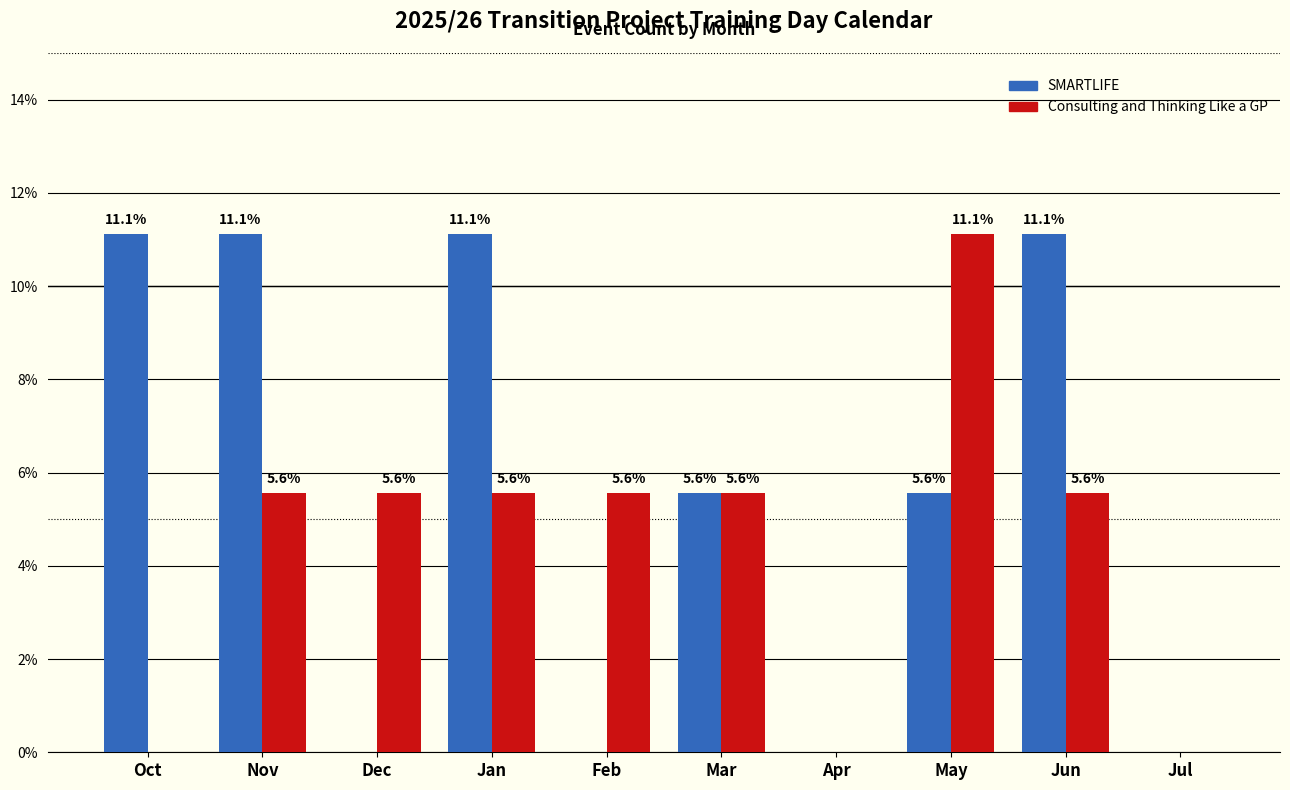

Reading left to right, list all the values displayed in this chart.

SMARTLIFE: Oct=11.1	Nov=11.1	Dec=0.0	Jan=11.1	Feb=0.0	Mar=5.6	Apr=0.0	May=5.6	Jun=11.1	Jul=0.0
Consulting and Thinking Like a GP: Oct=0.0	Nov=5.6	Dec=5.6	Jan=5.6	Feb=5.6	Mar=5.6	Apr=0.0	May=11.1	Jun=5.6	Jul=0.0